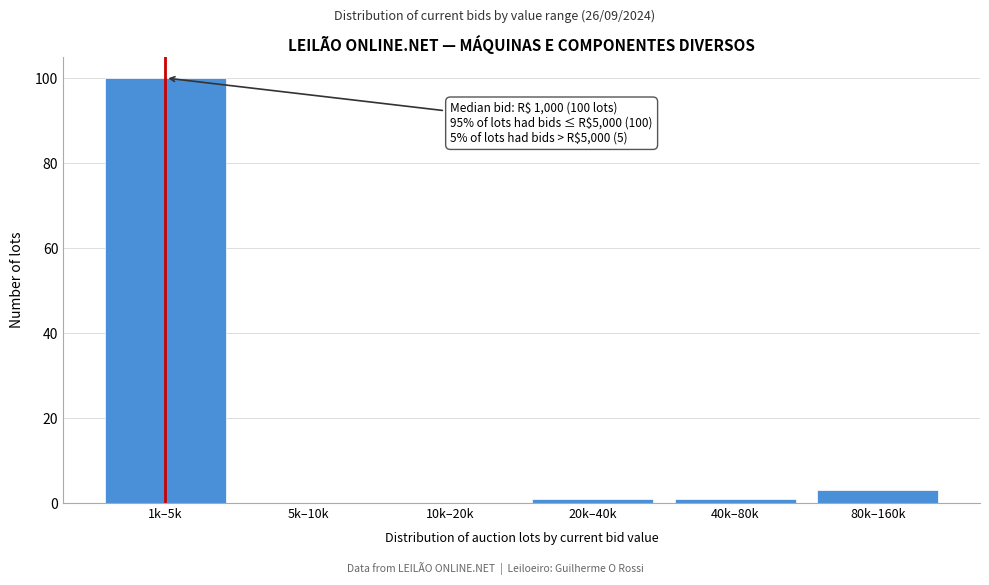

Reading left to right, list all the values displayed in this chart.

1k–5k=100	5k–10k=0	10k–20k=0	20k–40k=1	40k–80k=1	80k–160k=3